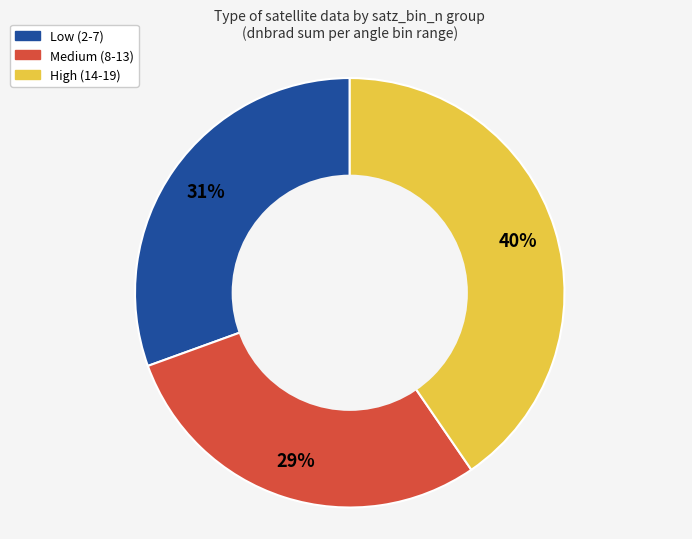

Is there any slice that represents more than half of the pie?

No